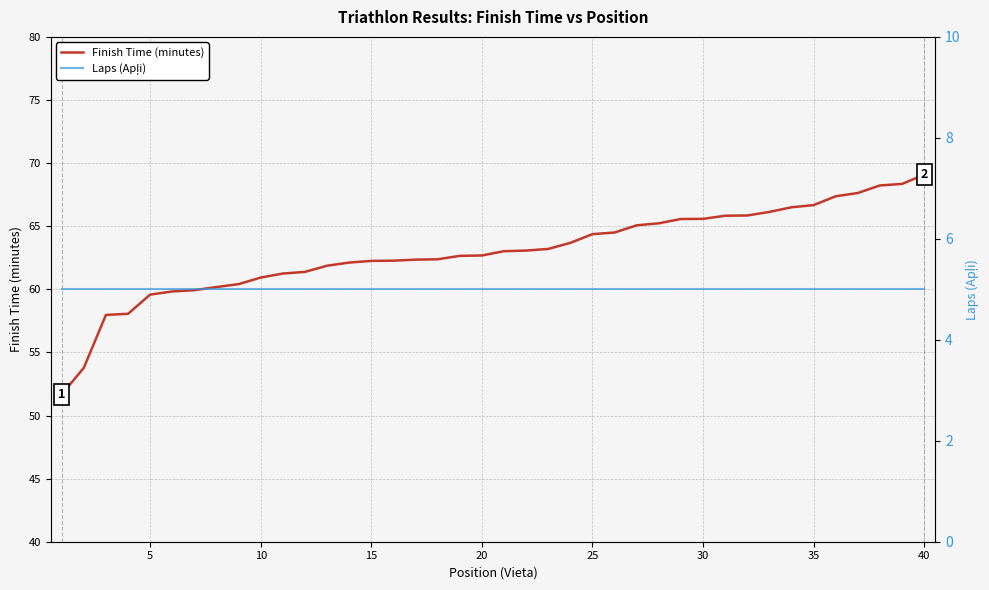

Rank the series by their average value, from highest to lowest.

Finish Time (minutes), Laps (Apļi)